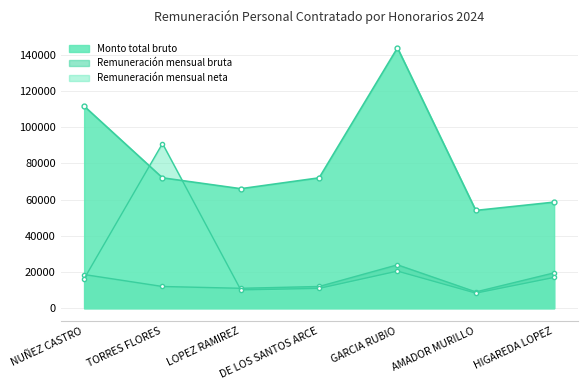

Is it true that Monto total bruto equals 58578.0 at HIGAREDA LOPEZ?

True